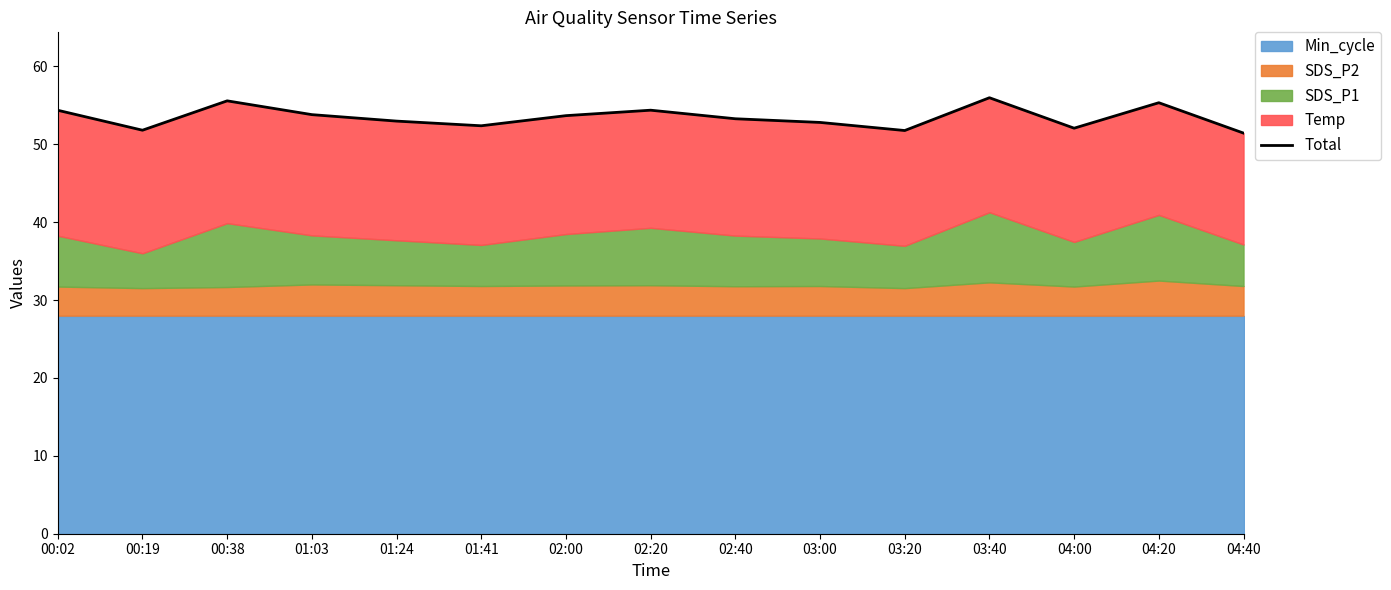

How many values are below 53?

7